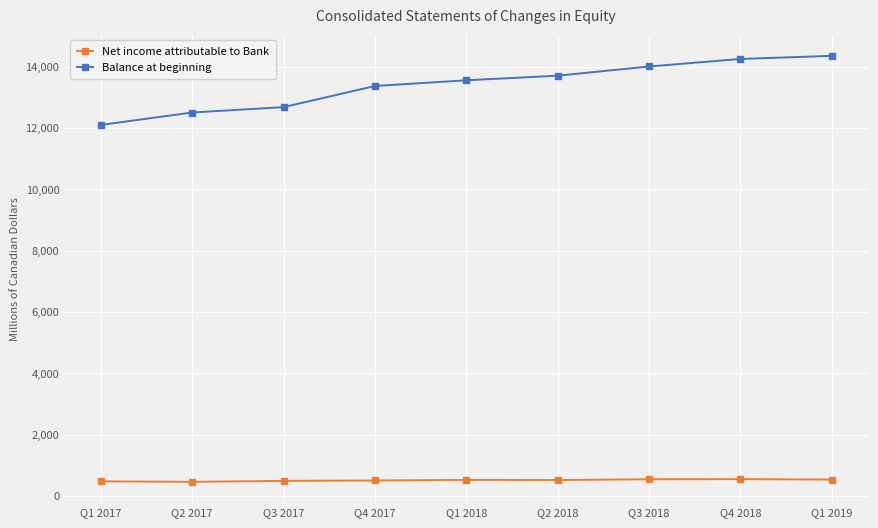

What is the difference between the Net income attributable to Bank values at Q2 2017 and Q4 2018?

88